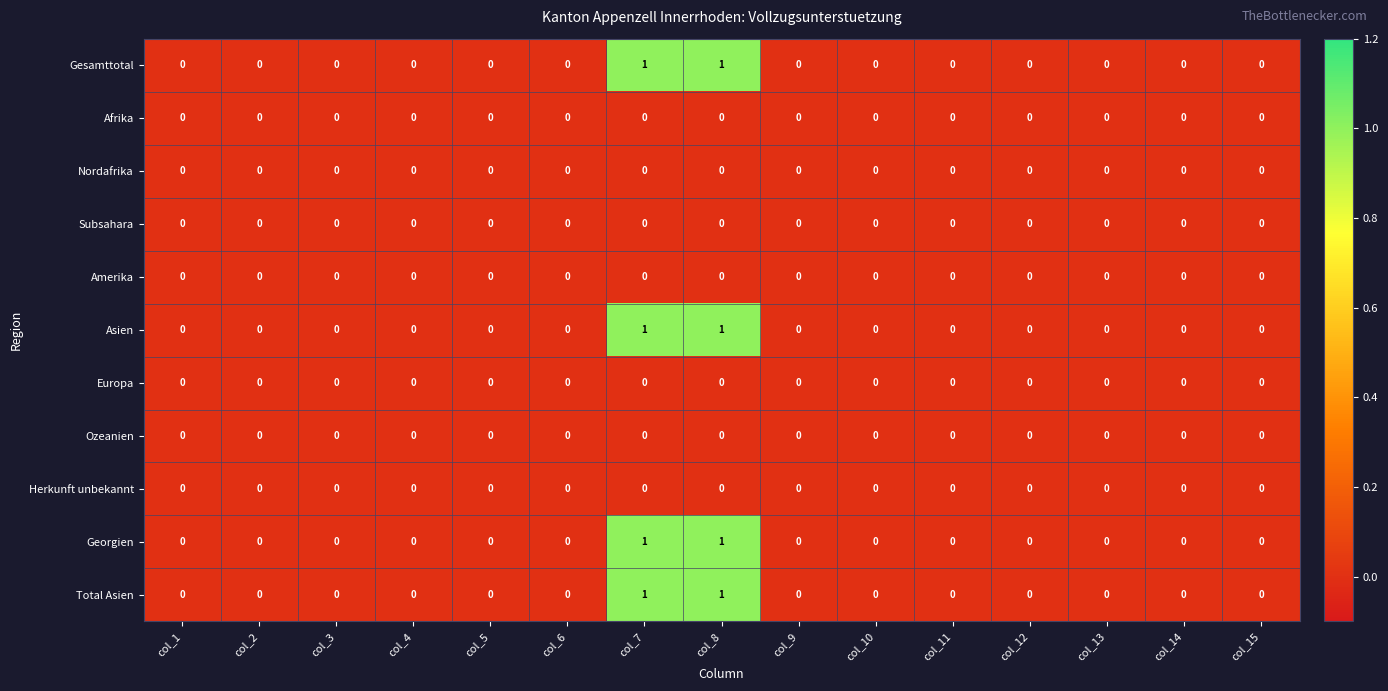

The value of Georgien at col_6 is 0. True or false?

True